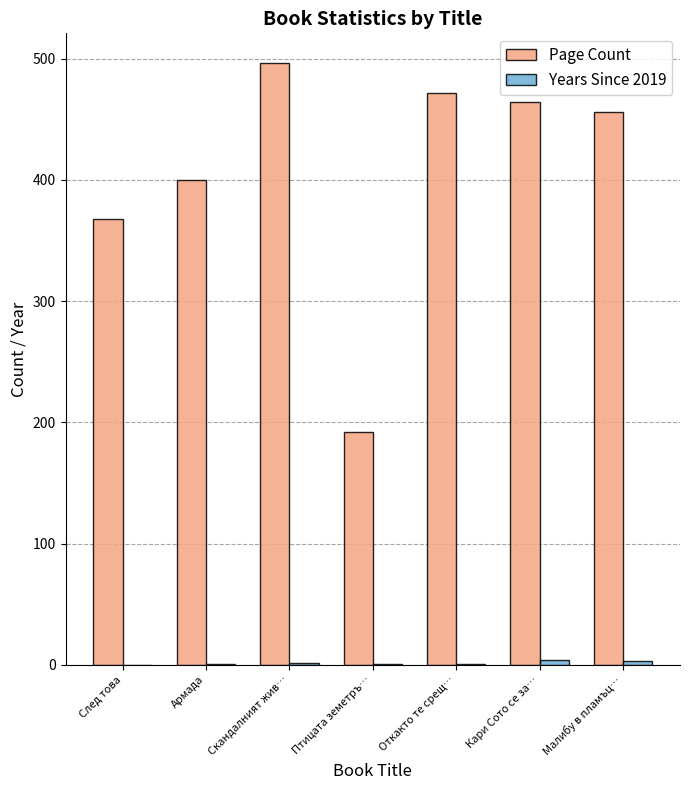

True or false: Page Count has a value of 496 at Скандалният жив….

True